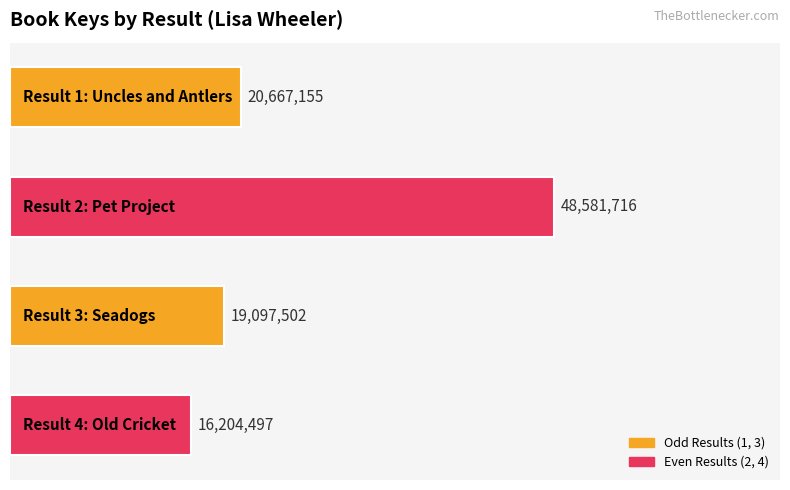

Reading top to bottom, what are all the values shown in this chart?

20667155	48581716	19097502	16204497